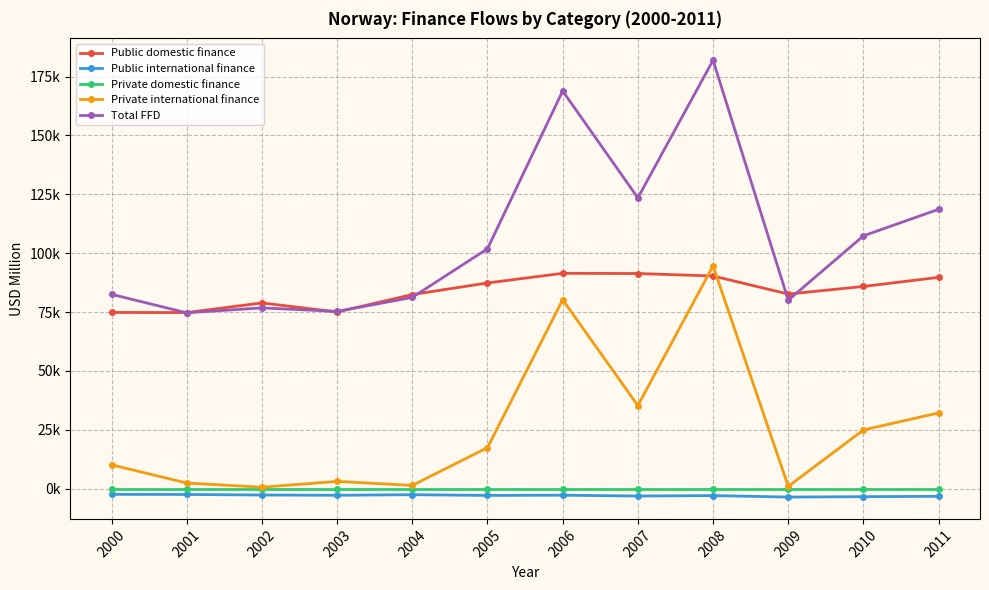

True or false: Public domestic finance has more than 1 interior local peaks.

True